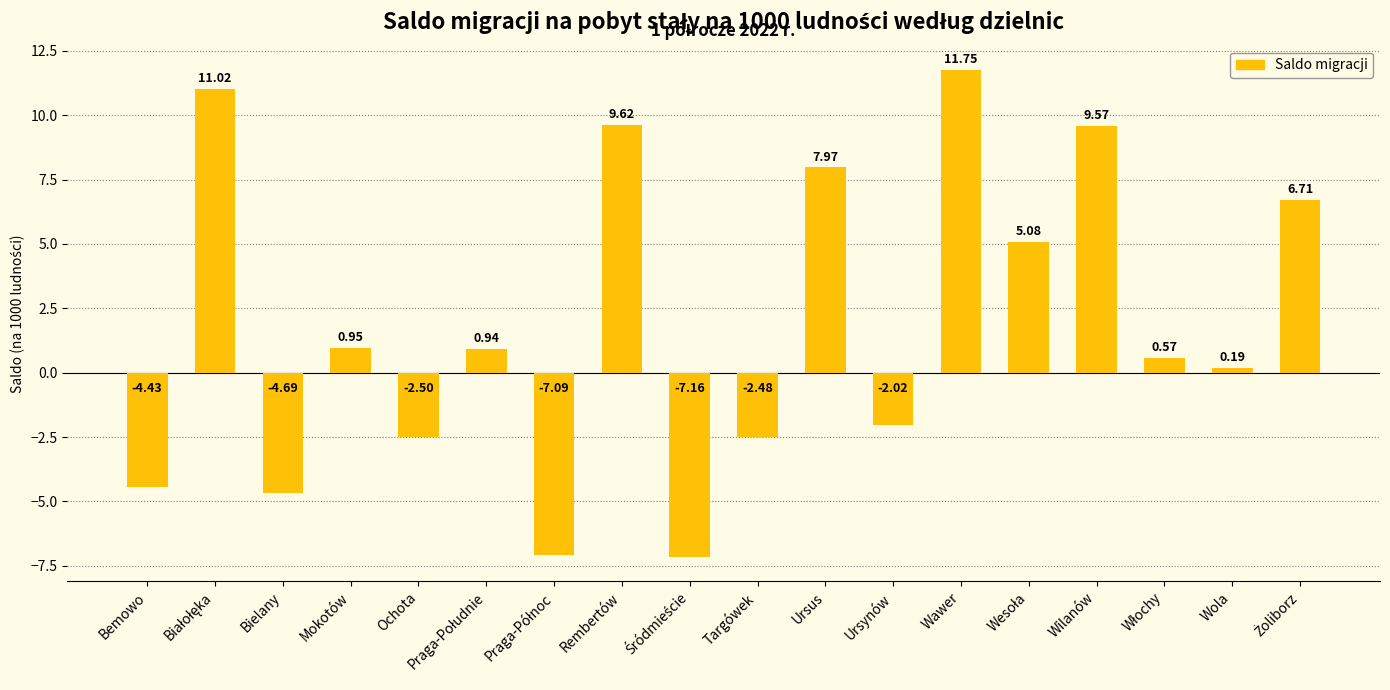

What position from the left is Wawer?

13